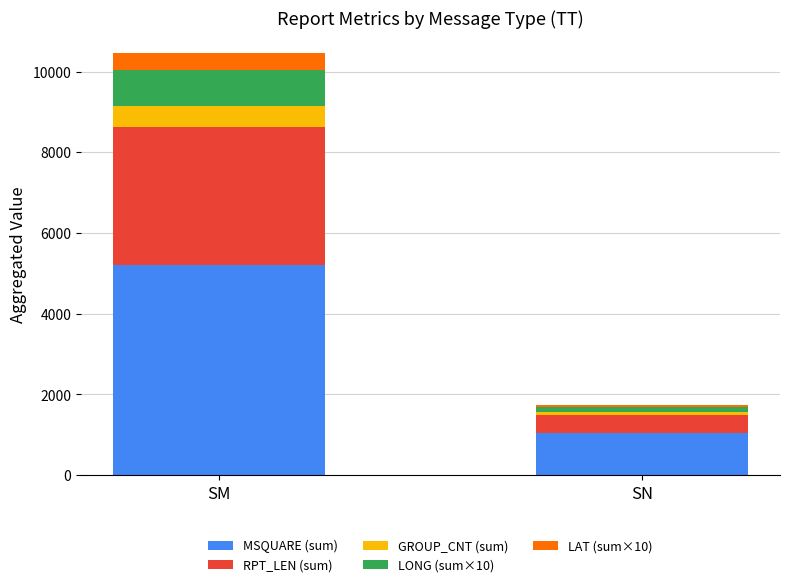

At which category is the sum across all series the highest?

SM